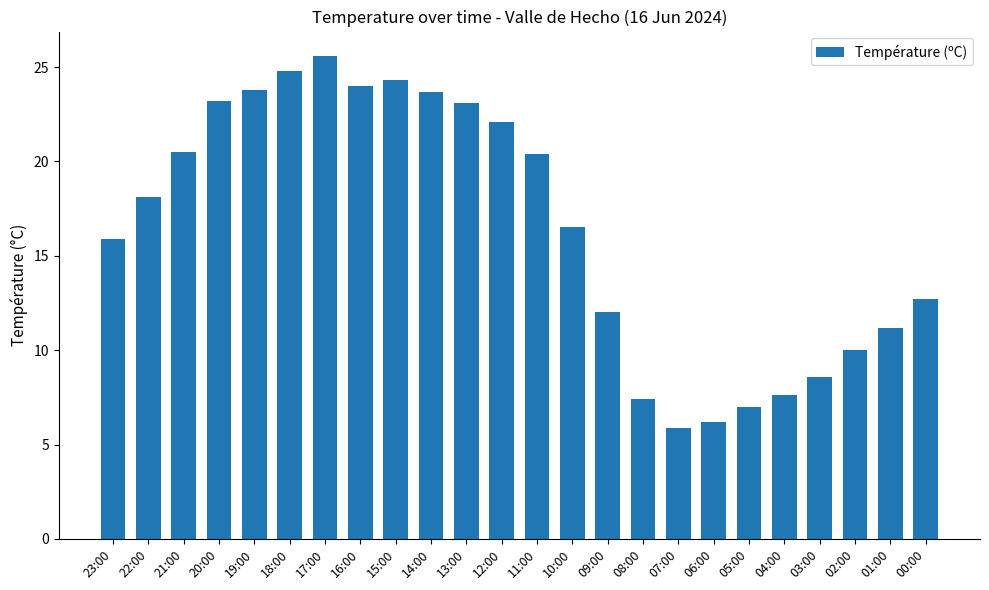

What is the change in value from 16:00 to 14:00?

-0.3